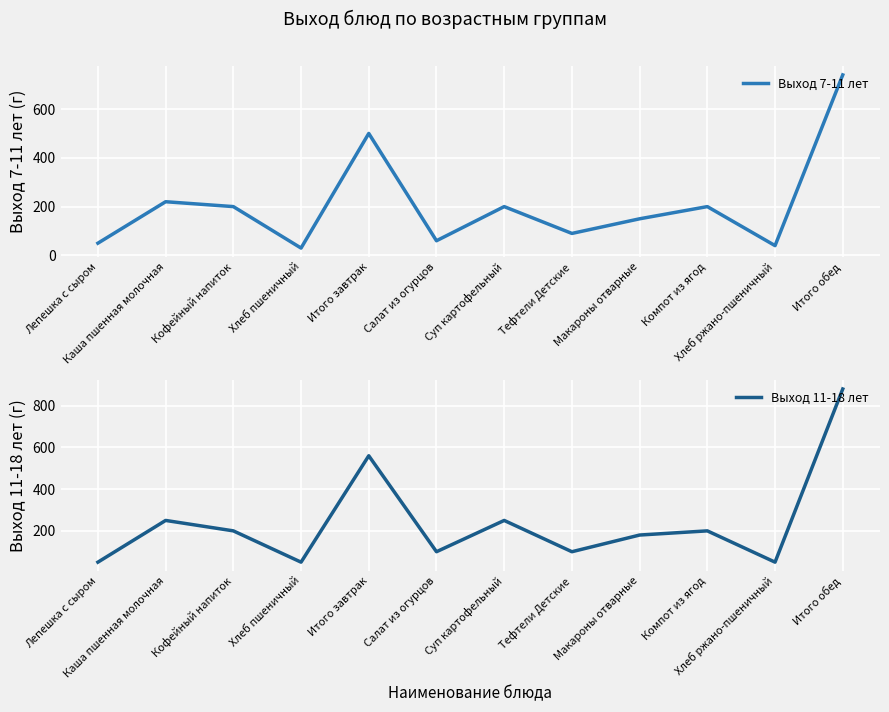

What is the smallest value displayed?

30